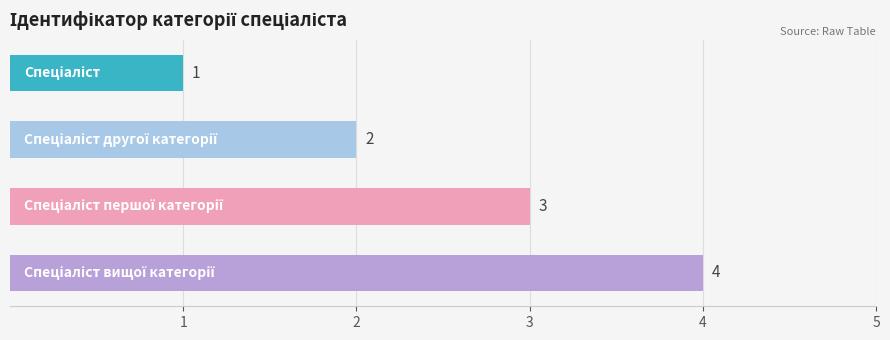

What is the difference between the maximum and minimum values?

3